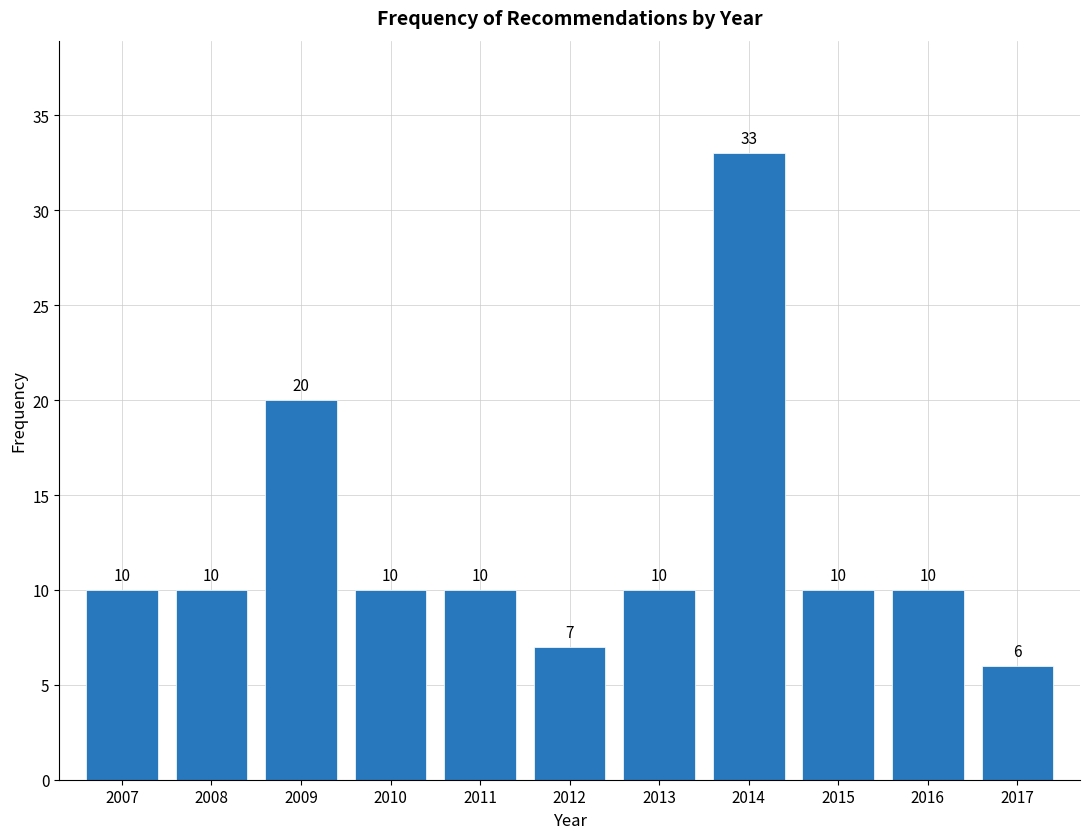

Reading right to left, what are all the values shown in this chart?

2017=6	2016=10	2015=10	2014=33	2013=10	2012=7	2011=10	2010=10	2009=20	2008=10	2007=10